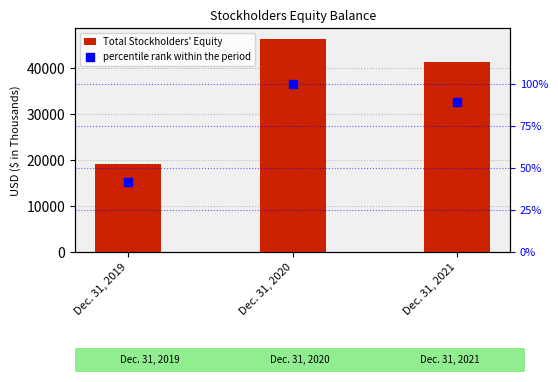

What are all the series names shown in the legend?

Total Stockholders' Equity, percentile rank within the period